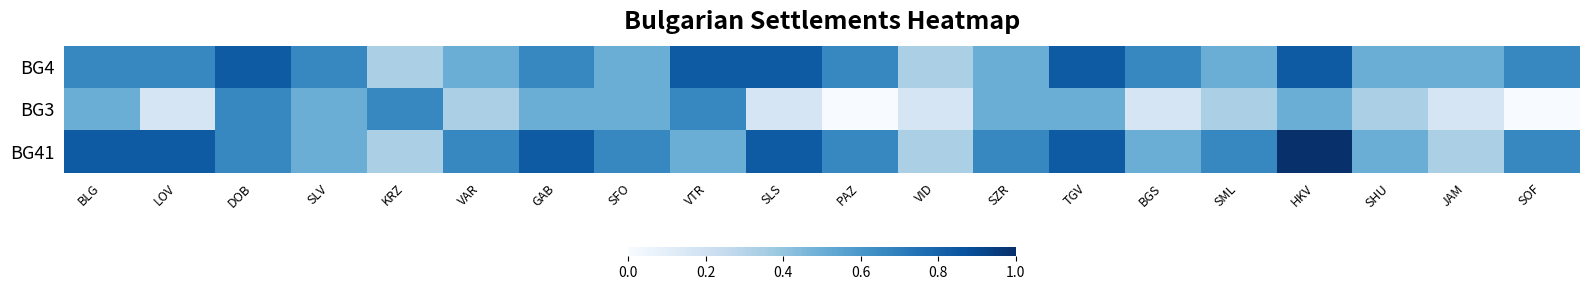

Reading left to right, extract all data points from this chart.

BG4: BLG=0.7	LOV=0.7	DOB=0.8	SLV=0.7	KRZ=0.3	VAR=0.5	GAB=0.7	SFO=0.5	VTR=0.8	SLS=0.8	PAZ=0.7	VID=0.3	SZR=0.5	TGV=0.8	BGS=0.7	SML=0.5	HKV=0.8	SHU=0.5	JAM=0.5	SOF=0.7
BG3: BLG=0.5	LOV=0.2	DOB=0.7	SLV=0.5	KRZ=0.7	VAR=0.3	GAB=0.5	SFO=0.5	VTR=0.7	SLS=0.2	PAZ=0.0	VID=0.2	SZR=0.5	TGV=0.5	BGS=0.2	SML=0.3	HKV=0.5	SHU=0.3	JAM=0.2	SOF=0.0
BG41: BLG=0.8	LOV=0.8	DOB=0.7	SLV=0.5	KRZ=0.3	VAR=0.7	GAB=0.8	SFO=0.7	VTR=0.5	SLS=0.8	PAZ=0.7	VID=0.3	SZR=0.7	TGV=0.8	BGS=0.5	SML=0.7	HKV=1.0	SHU=0.5	JAM=0.3	SOF=0.7